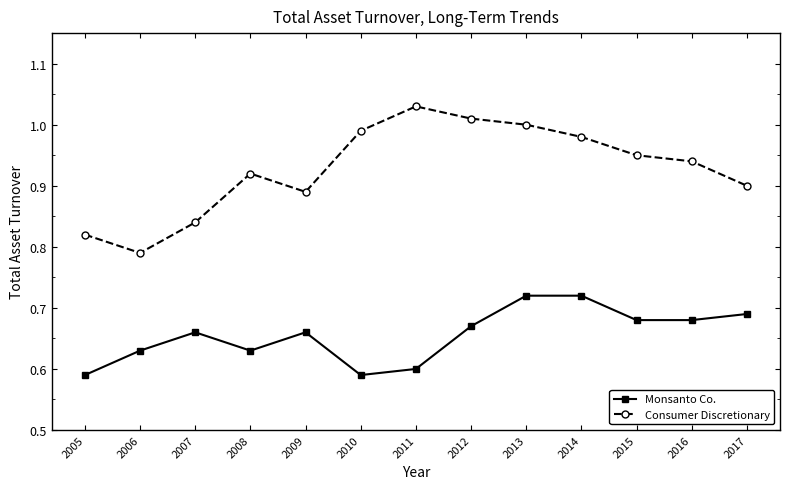

Where is the first local maximum for Consumer Discretionary?

2008